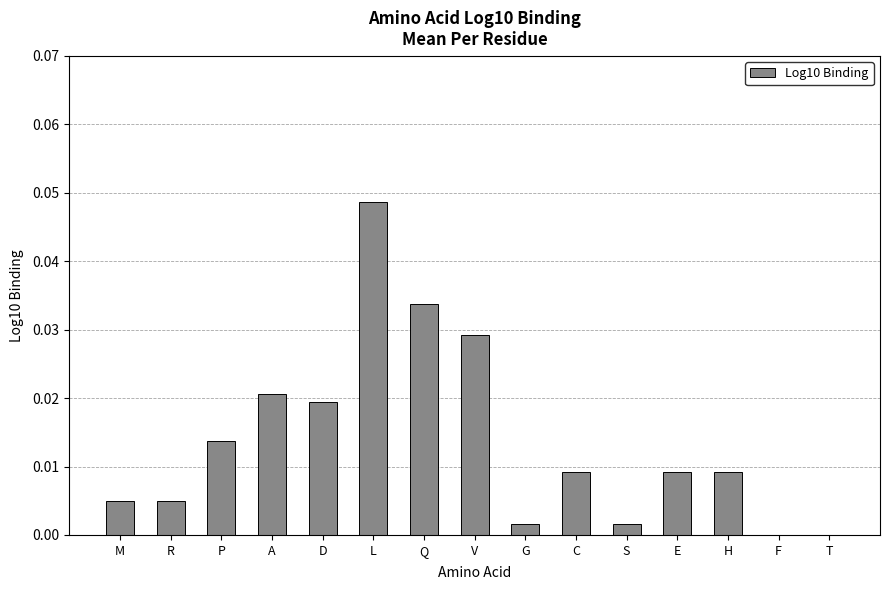

Which has a higher value, E or D?

D